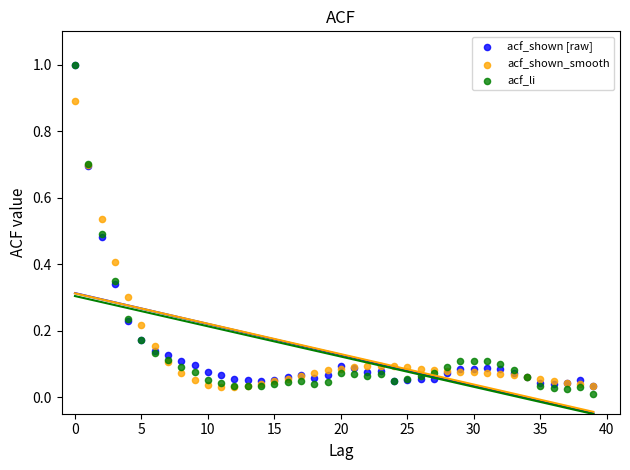

What are all the series names shown in the legend?

acf_shown [raw], acf_shown_smooth, acf_li